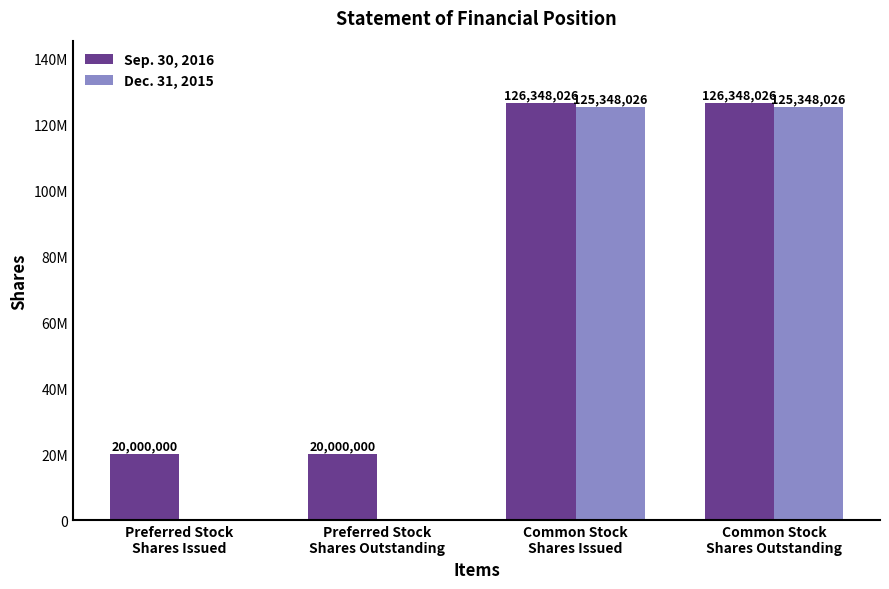

Are the bars grouped side by side (vs. stacked)?

Yes